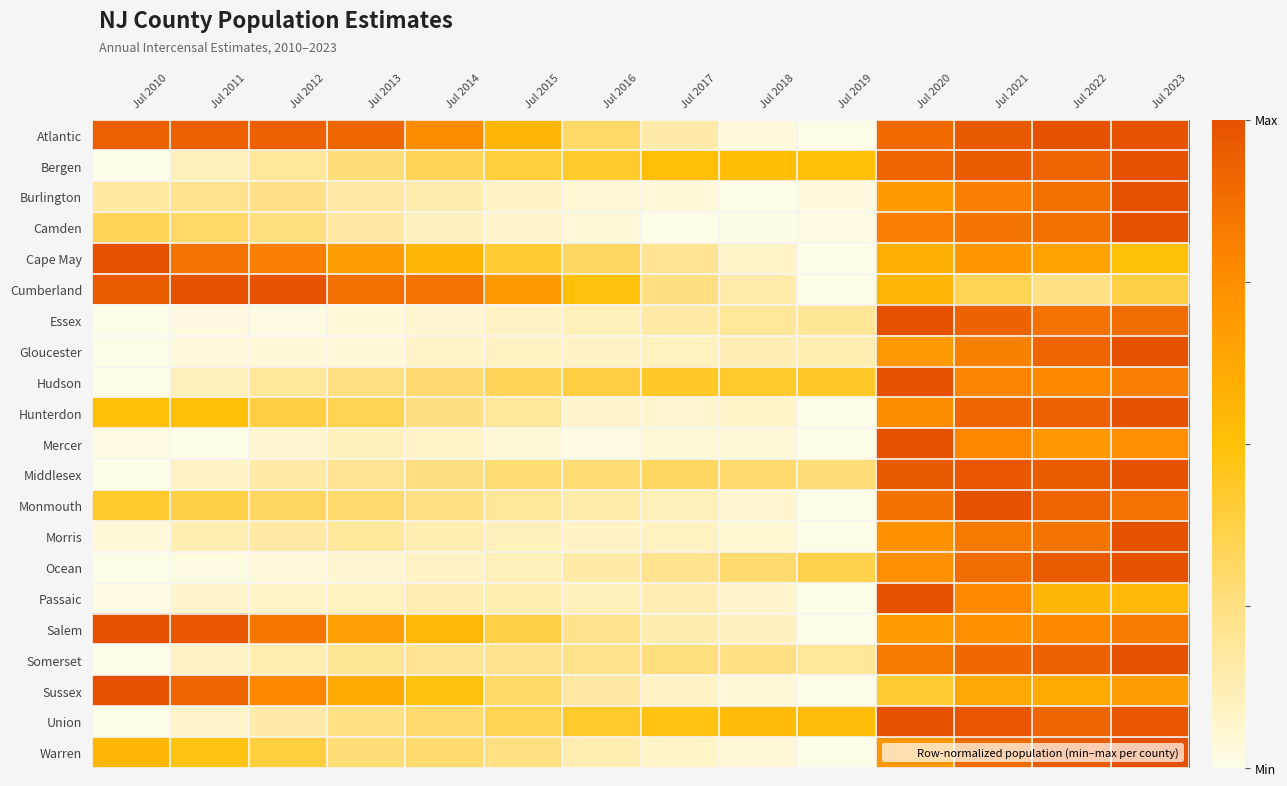

Reading left to right, what are all the values shown in this chart?

Atlantic: Jul 2010=0.9	Jul 2011=0.9	Jul 2012=0.9	Jul 2013=0.9	Jul 2014=0.8	Jul 2015=0.6	Jul 2016=0.3	Jul 2017=0.2	Jul 2018=0.0	Jul 2019=0.0	Jul 2020=0.9	Jul 2021=1.0	Jul 2022=1.0	Jul 2023=1.0
Bergen: Jul 2010=0.0	Jul 2011=0.1	Jul 2012=0.2	Jul 2013=0.3	Jul 2014=0.3	Jul 2015=0.4	Jul 2016=0.4	Jul 2017=0.5	Jul 2018=0.5	Jul 2019=0.5	Jul 2020=0.9	Jul 2021=1.0	Jul 2022=0.9	Jul 2023=1.0
Burlington: Jul 2010=0.2	Jul 2011=0.2	Jul 2012=0.2	Jul 2013=0.2	Jul 2014=0.1	Jul 2015=0.1	Jul 2016=0.1	Jul 2017=0.0	Jul 2018=0.0	Jul 2019=0.0	Jul 2020=0.7	Jul 2021=0.8	Jul 2022=0.9	Jul 2023=1.0
Camden: Jul 2010=0.3	Jul 2011=0.3	Jul 2012=0.3	Jul 2013=0.2	Jul 2014=0.1	Jul 2015=0.1	Jul 2016=0.0	Jul 2017=0.0	Jul 2018=0.0	Jul 2019=0.0	Jul 2020=0.8	Jul 2021=0.9	Jul 2022=0.9	Jul 2023=1.0
Cape May: Jul 2010=1.0	Jul 2011=0.9	Jul 2012=0.8	Jul 2013=0.7	Jul 2014=0.6	Jul 2015=0.4	Jul 2016=0.3	Jul 2017=0.2	Jul 2018=0.1	Jul 2019=0.0	Jul 2020=0.6	Jul 2021=0.7	Jul 2022=0.7	Jul 2023=0.5
Cumberland: Jul 2010=1.0	Jul 2011=1.0	Jul 2012=1.0	Jul 2013=0.9	Jul 2014=0.9	Jul 2015=0.7	Jul 2016=0.5	Jul 2017=0.3	Jul 2018=0.1	Jul 2019=0.0	Jul 2020=0.6	Jul 2021=0.3	Jul 2022=0.2	Jul 2023=0.4
Essex: Jul 2010=0.0	Jul 2011=0.0	Jul 2012=0.0	Jul 2013=0.0	Jul 2014=0.1	Jul 2015=0.1	Jul 2016=0.1	Jul 2017=0.2	Jul 2018=0.2	Jul 2019=0.2	Jul 2020=1.0	Jul 2021=0.9	Jul 2022=0.9	Jul 2023=0.9
Gloucester: Jul 2010=0.0	Jul 2011=0.0	Jul 2012=0.0	Jul 2013=0.0	Jul 2014=0.1	Jul 2015=0.1	Jul 2016=0.1	Jul 2017=0.1	Jul 2018=0.1	Jul 2019=0.1	Jul 2020=0.7	Jul 2021=0.8	Jul 2022=0.9	Jul 2023=1.0
Hudson: Jul 2010=0.0	Jul 2011=0.1	Jul 2012=0.2	Jul 2013=0.2	Jul 2014=0.3	Jul 2015=0.3	Jul 2016=0.4	Jul 2017=0.4	Jul 2018=0.4	Jul 2019=0.4	Jul 2020=1.0	Jul 2021=0.8	Jul 2022=0.8	Jul 2023=0.8
Hunterdon: Jul 2010=0.5	Jul 2011=0.5	Jul 2012=0.4	Jul 2013=0.3	Jul 2014=0.3	Jul 2015=0.2	Jul 2016=0.1	Jul 2017=0.1	Jul 2018=0.1	Jul 2019=0.0	Jul 2020=0.8	Jul 2021=0.9	Jul 2022=0.9	Jul 2023=1.0
Mercer: Jul 2010=0.0	Jul 2011=0.0	Jul 2012=0.1	Jul 2013=0.1	Jul 2014=0.1	Jul 2015=0.0	Jul 2016=0.0	Jul 2017=0.0	Jul 2018=0.0	Jul 2019=0.0	Jul 2020=1.0	Jul 2021=0.8	Jul 2022=0.7	Jul 2023=0.7
Middlesex: Jul 2010=0.0	Jul 2011=0.1	Jul 2012=0.2	Jul 2013=0.2	Jul 2014=0.3	Jul 2015=0.3	Jul 2016=0.3	Jul 2017=0.3	Jul 2018=0.3	Jul 2019=0.3	Jul 2020=1.0	Jul 2021=1.0	Jul 2022=1.0	Jul 2023=1.0
Monmouth: Jul 2010=0.4	Jul 2011=0.4	Jul 2012=0.3	Jul 2013=0.3	Jul 2014=0.2	Jul 2015=0.2	Jul 2016=0.2	Jul 2017=0.1	Jul 2018=0.1	Jul 2019=0.0	Jul 2020=0.9	Jul 2021=1.0	Jul 2022=0.9	Jul 2023=0.9
Morris: Jul 2010=0.0	Jul 2011=0.1	Jul 2012=0.2	Jul 2013=0.2	Jul 2014=0.1	Jul 2015=0.1	Jul 2016=0.1	Jul 2017=0.1	Jul 2018=0.1	Jul 2019=0.0	Jul 2020=0.7	Jul 2021=0.8	Jul 2022=0.9	Jul 2023=1.0
Ocean: Jul 2010=0.0	Jul 2011=0.0	Jul 2012=0.0	Jul 2013=0.1	Jul 2014=0.1	Jul 2015=0.1	Jul 2016=0.2	Jul 2017=0.2	Jul 2018=0.3	Jul 2019=0.4	Jul 2020=0.7	Jul 2021=0.9	Jul 2022=1.0	Jul 2023=1.0
Passaic: Jul 2010=0.0	Jul 2011=0.1	Jul 2012=0.1	Jul 2013=0.1	Jul 2014=0.1	Jul 2015=0.1	Jul 2016=0.1	Jul 2017=0.1	Jul 2018=0.1	Jul 2019=0.0	Jul 2020=1.0	Jul 2021=0.8	Jul 2022=0.5	Jul 2023=0.5
Salem: Jul 2010=1.0	Jul 2011=1.0	Jul 2012=0.8	Jul 2013=0.7	Jul 2014=0.5	Jul 2015=0.4	Jul 2016=0.2	Jul 2017=0.1	Jul 2018=0.1	Jul 2019=0.0	Jul 2020=0.7	Jul 2021=0.7	Jul 2022=0.8	Jul 2023=0.8
Somerset: Jul 2010=0.0	Jul 2011=0.1	Jul 2012=0.1	Jul 2013=0.2	Jul 2014=0.2	Jul 2015=0.2	Jul 2016=0.2	Jul 2017=0.3	Jul 2018=0.2	Jul 2019=0.2	Jul 2020=0.8	Jul 2021=0.9	Jul 2022=0.9	Jul 2023=1.0
Sussex: Jul 2010=1.0	Jul 2011=0.9	Jul 2012=0.8	Jul 2013=0.6	Jul 2014=0.5	Jul 2015=0.3	Jul 2016=0.2	Jul 2017=0.1	Jul 2018=0.0	Jul 2019=0.0	Jul 2020=0.4	Jul 2021=0.6	Jul 2022=0.6	Jul 2023=0.7
Union: Jul 2010=0.0	Jul 2011=0.1	Jul 2012=0.2	Jul 2013=0.2	Jul 2014=0.3	Jul 2015=0.3	Jul 2016=0.4	Jul 2017=0.5	Jul 2018=0.5	Jul 2019=0.5	Jul 2020=1.0	Jul 2021=1.0	Jul 2022=0.9	Jul 2023=1.0
Warren: Jul 2010=0.6	Jul 2011=0.5	Jul 2012=0.4	Jul 2013=0.3	Jul 2014=0.3	Jul 2015=0.2	Jul 2016=0.1	Jul 2017=0.1	Jul 2018=0.0	Jul 2019=0.0	Jul 2020=0.7	Jul 2021=0.9	Jul 2022=0.9	Jul 2023=1.0